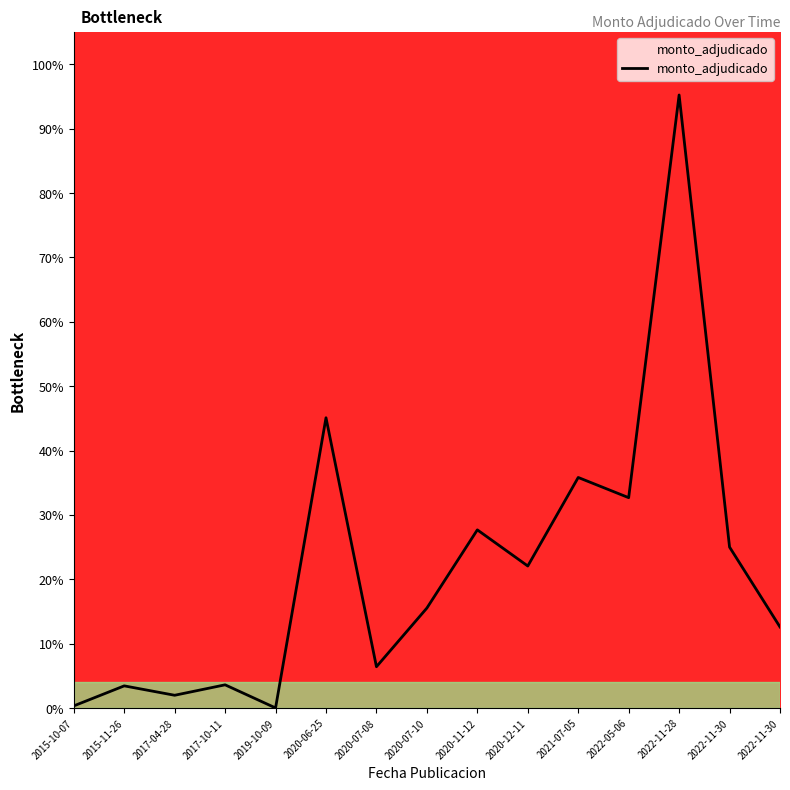

What is the change in value from 2020-11-12 to 2020-12-11?

-5.6